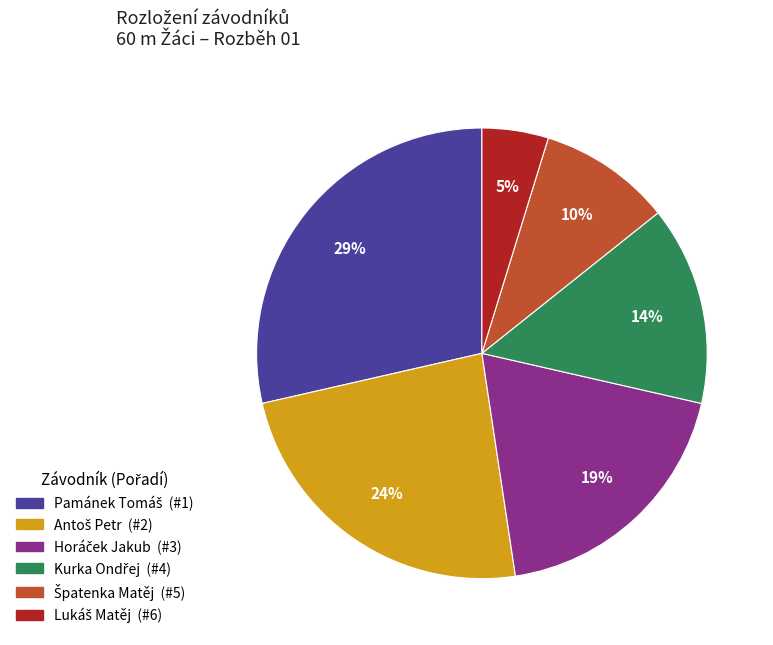

To the nearest percent, what is the average slice percentage?

17%